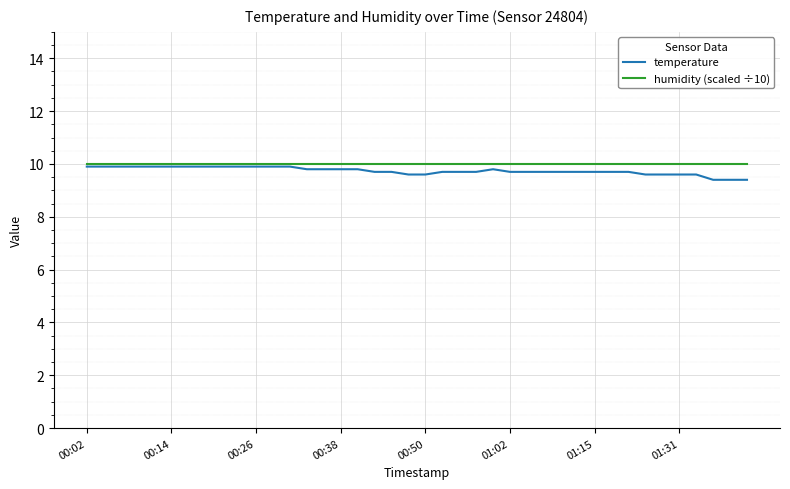

How many lines are shown in the chart?

2